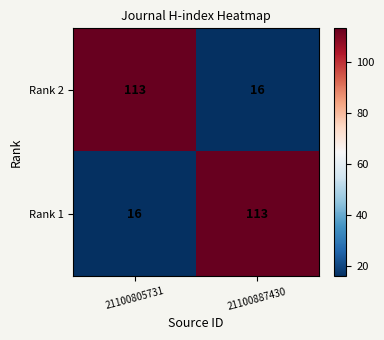

The Rank 1 series shows 28 at 21100887430. True or false?

False